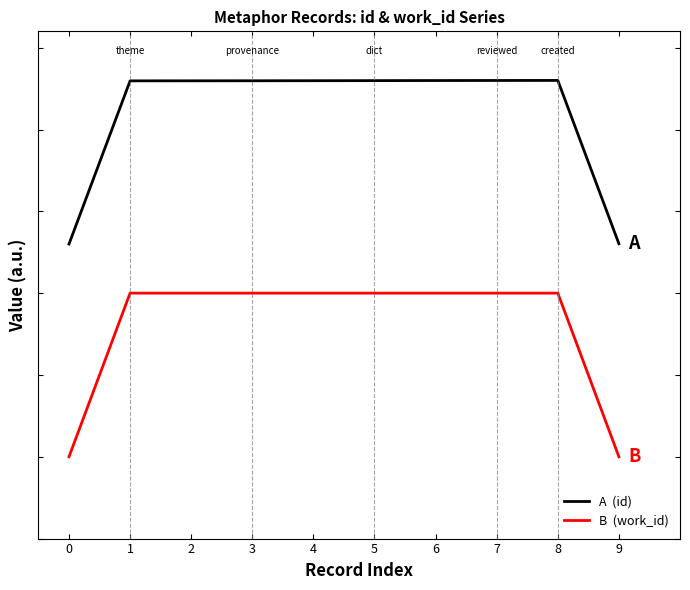

Reading left to right, extract all data points from this chart.

A  (id): 1.3	2.3	2.3	2.3	2.3	2.3	2.3	2.3	2.3	1.3
B  (work_id): 0.0	1.0	1.0	1.0	1.0	1.0	1.0	1.0	1.0	0.0